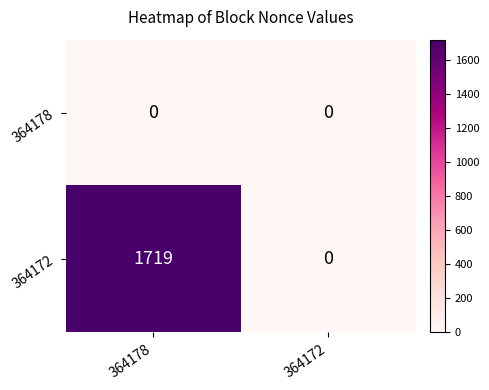

Between 364178 and 364172, which series saw the biggest shift?

364172